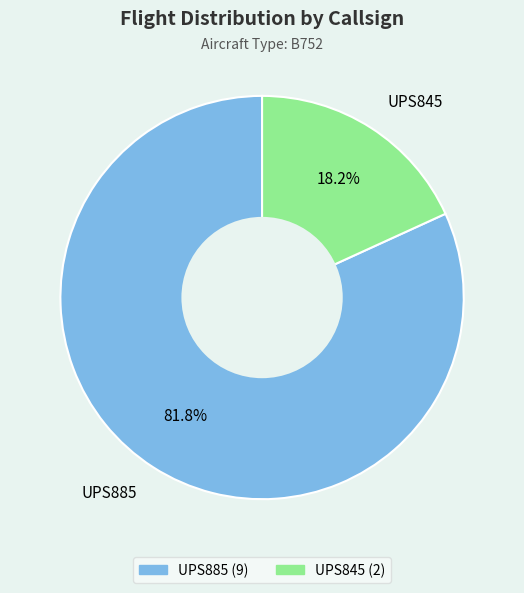

To the nearest percent, what portion does UPS885 represent?

82%